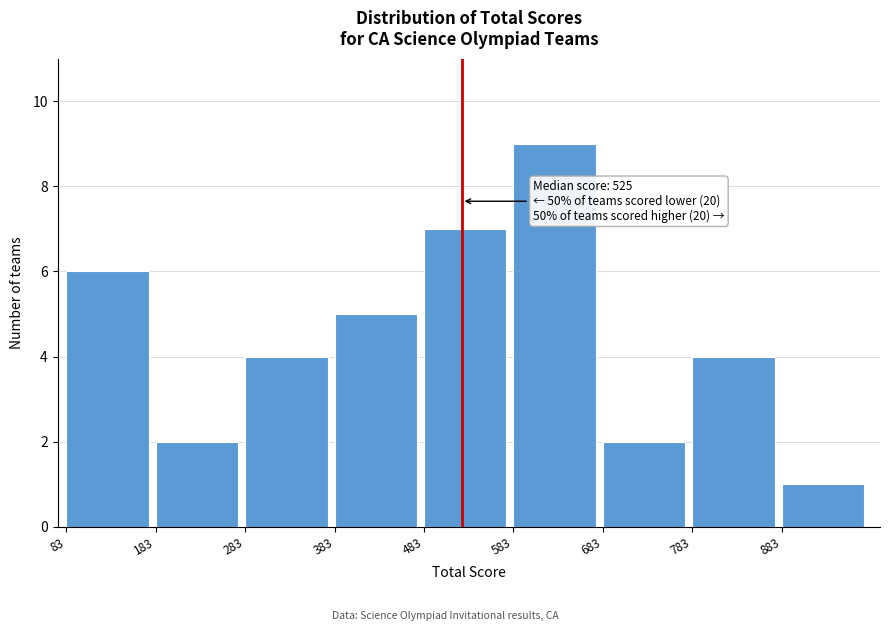

Over which range of the x-axis is the bar tallest?

583 to 683